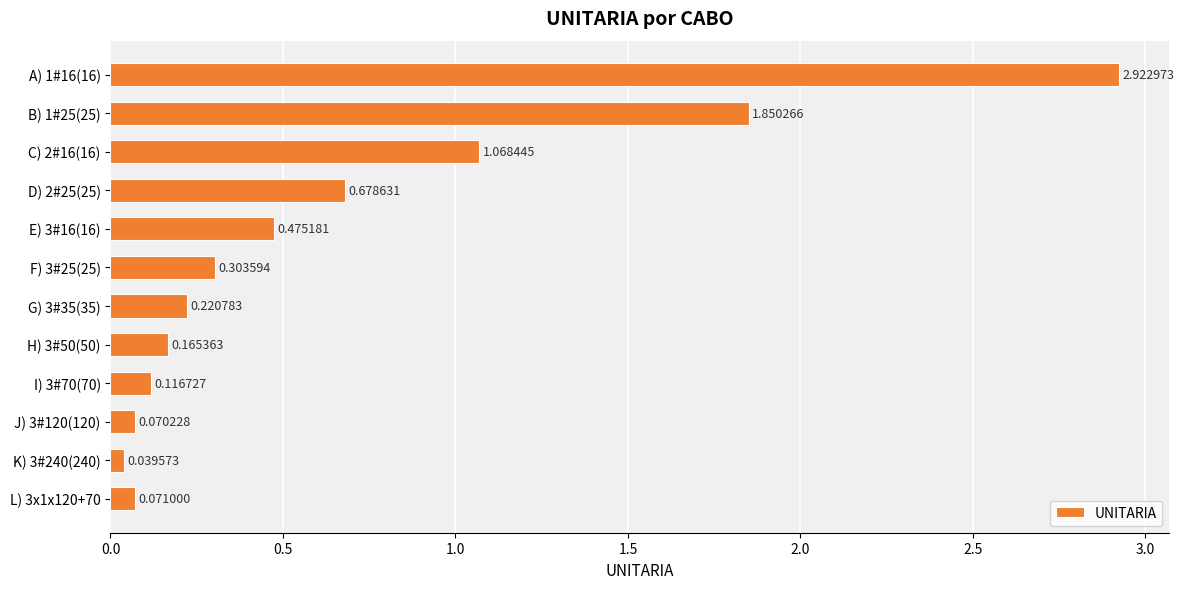

Where is the data nearest to the value 1?

C) 2#16(16)